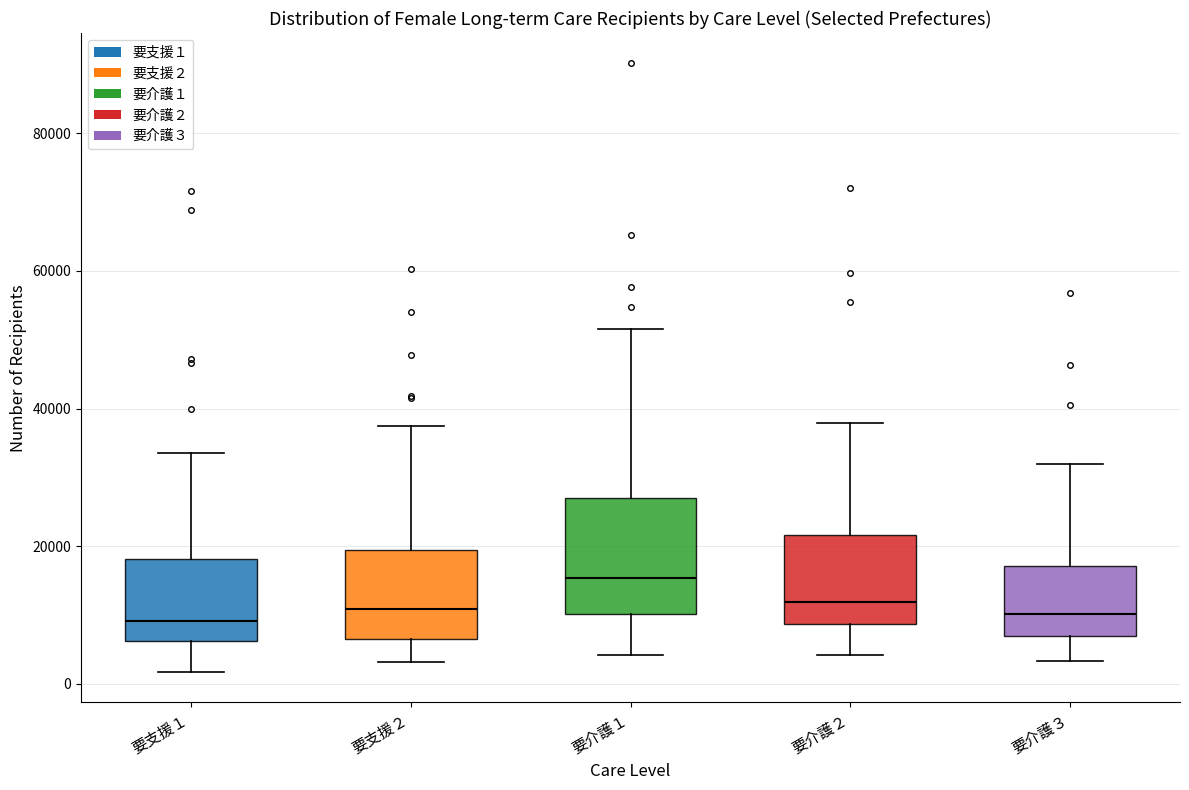

Reading left to right, transcribe this box plot: for each box, give where its median line is, the range the box spans, and where its two whiskers end, as read against the y-axis. The values are not printed on the chart, so give them approximately, as read against the axis.

要支援１: median 10000, box 6000 to 18000, whiskers 2000 to 34000
要支援２: median 10000, box 6000 to 20000, whiskers 4000 to 38000
要介護１: median 16000, box 10000 to 28000, whiskers 4000 to 52000
要介護２: median 12000, box 8000 to 22000, whiskers 4000 to 38000
要介護３: median 10000, box 6000 to 18000, whiskers 4000 to 32000